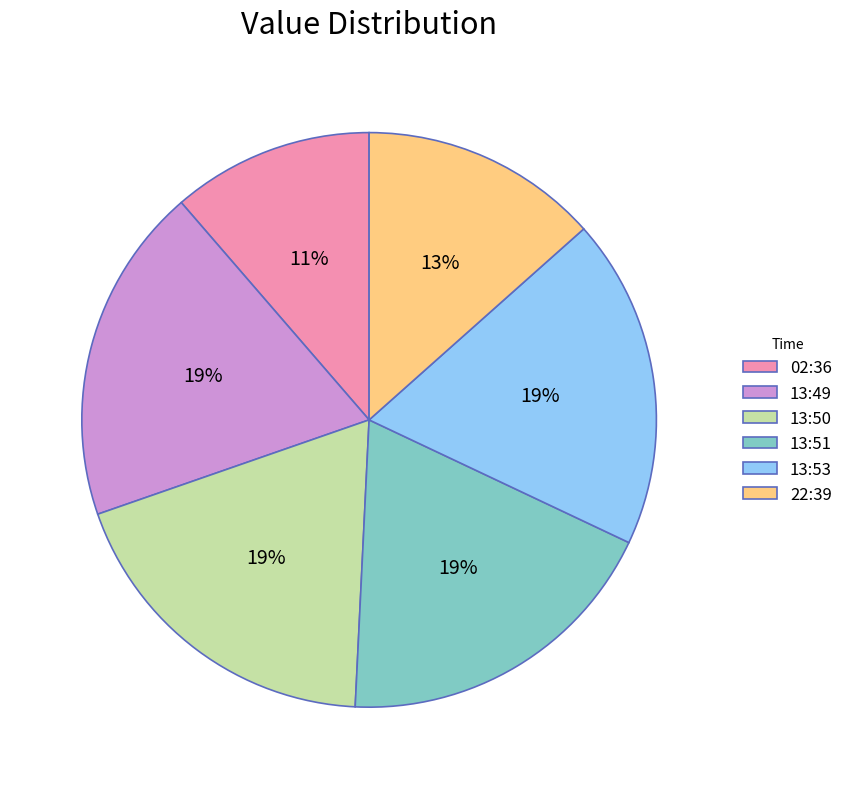

Which has a higher value, 13:49 or 02:36?

13:49